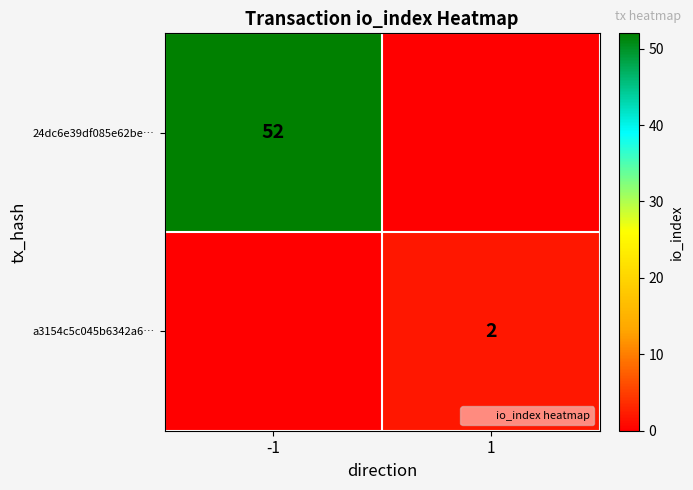

The a3154c5c045b6342a6… series shows 1 at 1. True or false?

False